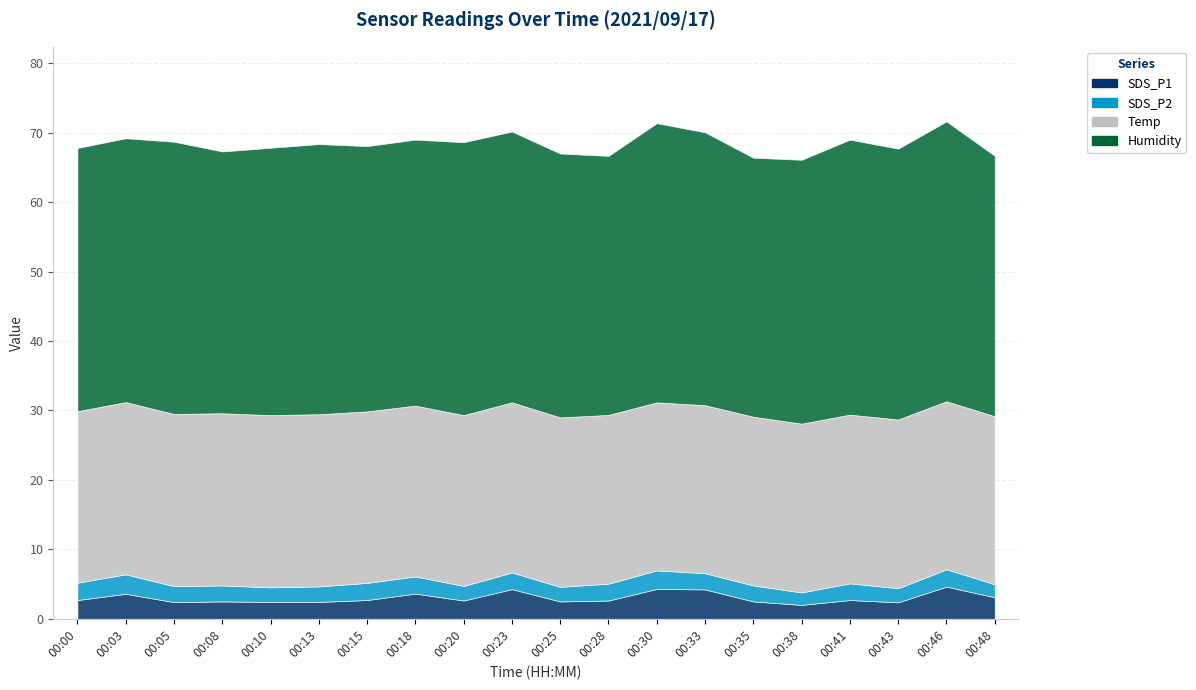

The value of SDS_P2 at 00:00 is 3.6. True or false?

False